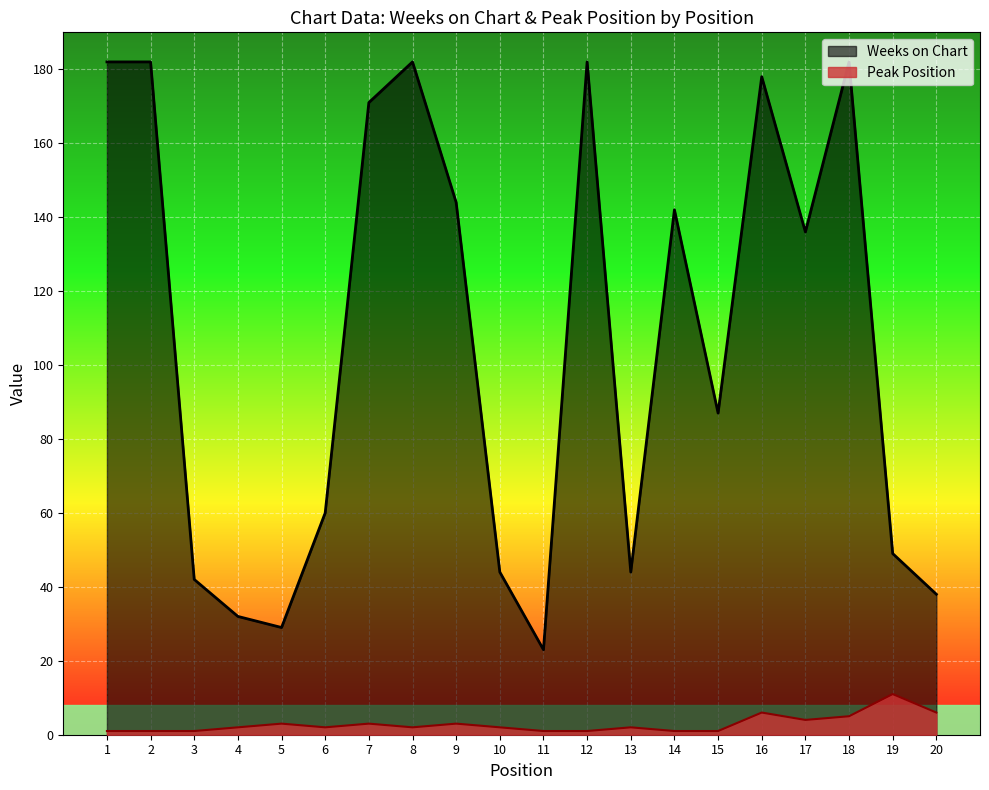

Reading left to right, list all the values displayed in this chart.

Weeks on Chart: 182	182	42	32	29	60	171	182	144	44	23	182	44	142	87	178	136	182	49	38
Peak Position: 1	1	1	2	3	2	3	2	3	2	1	1	2	1	1	6	4	5	11	6